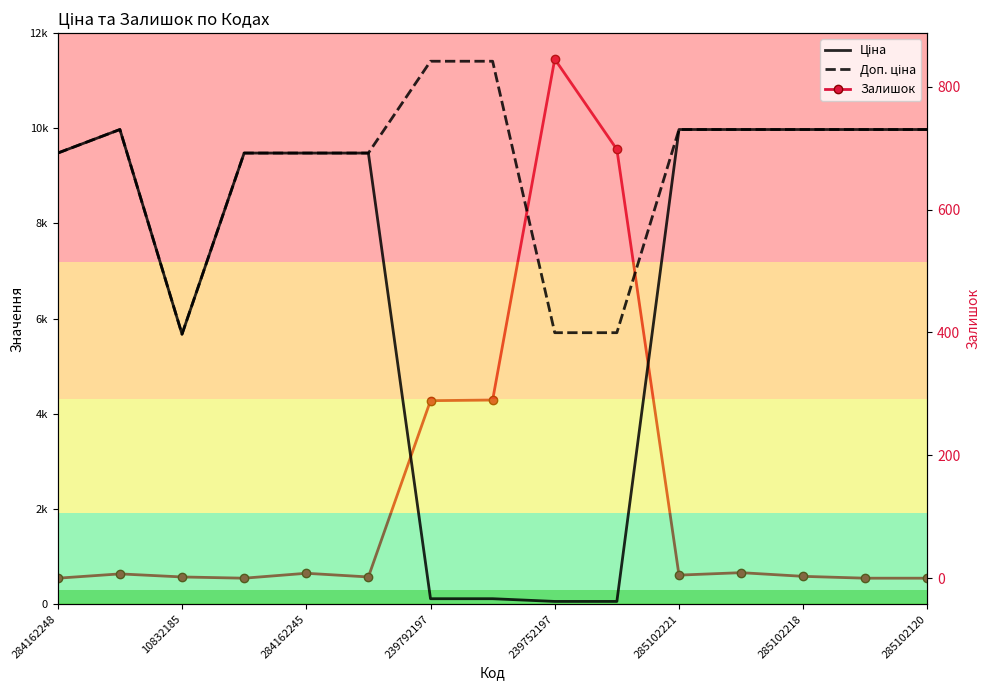

How many distinct data groups are displayed?

3